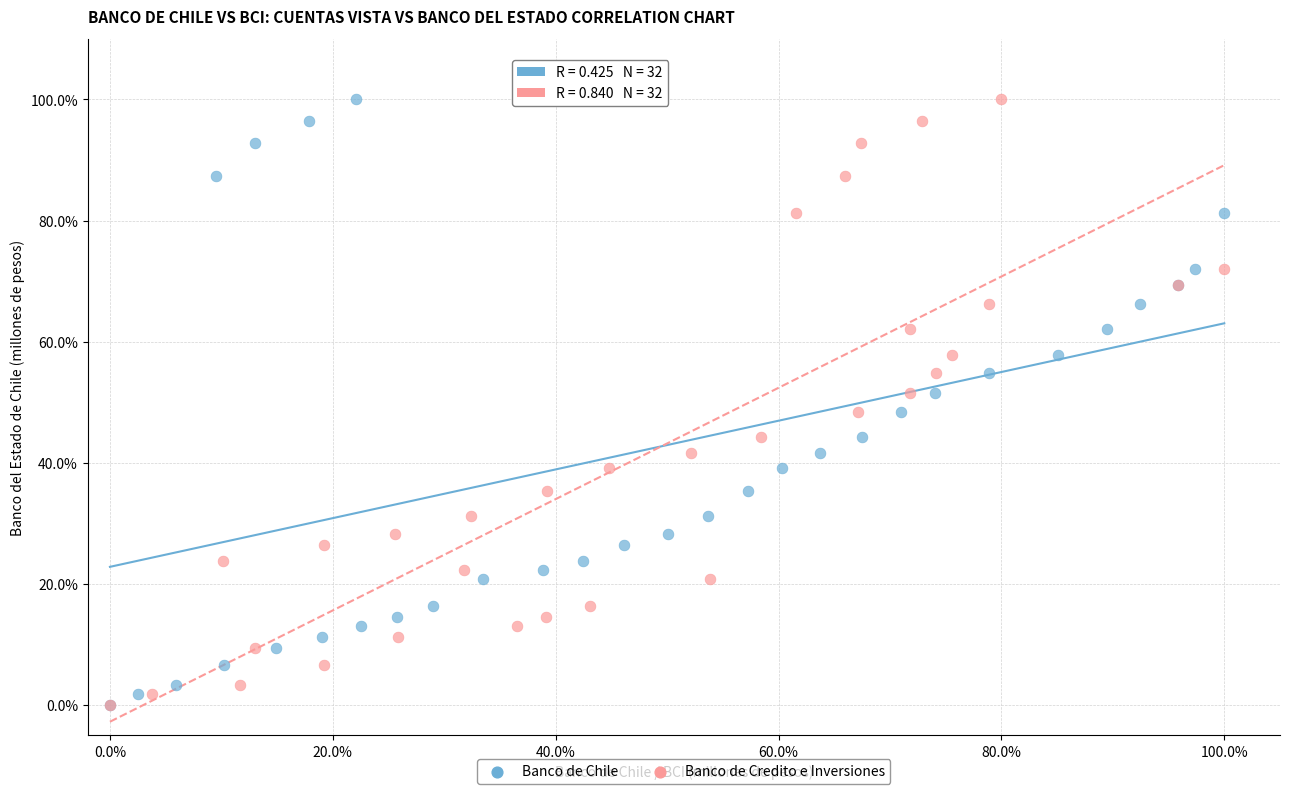

What are all the series names shown in the legend?

Banco de Chile, Banco de Credito e Inversiones